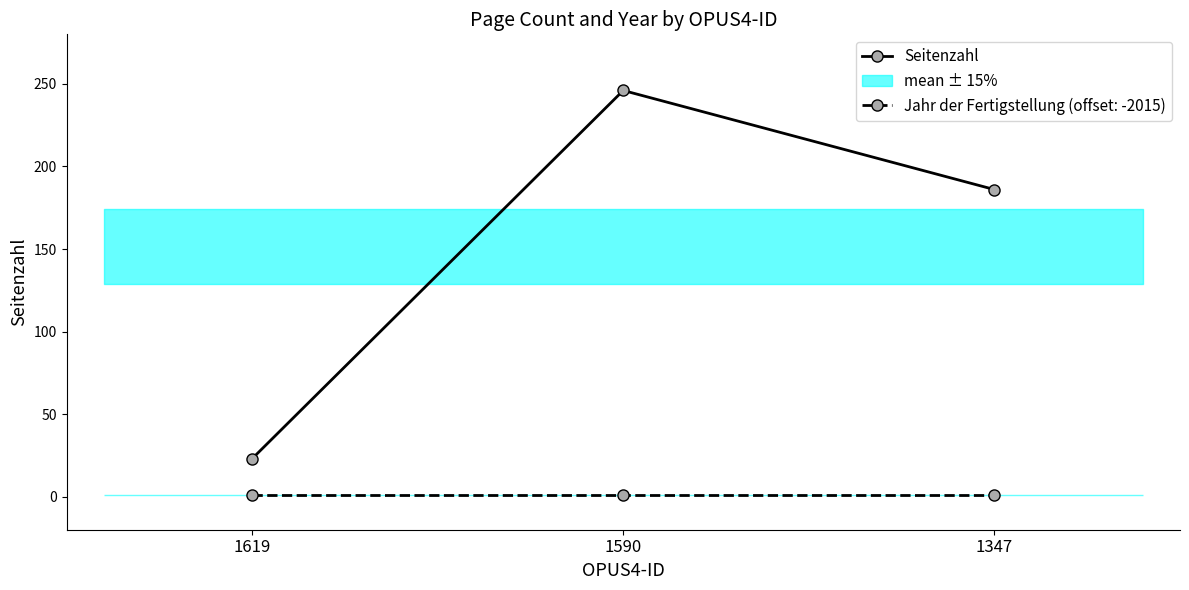

How many values are between 23 and 246?

3